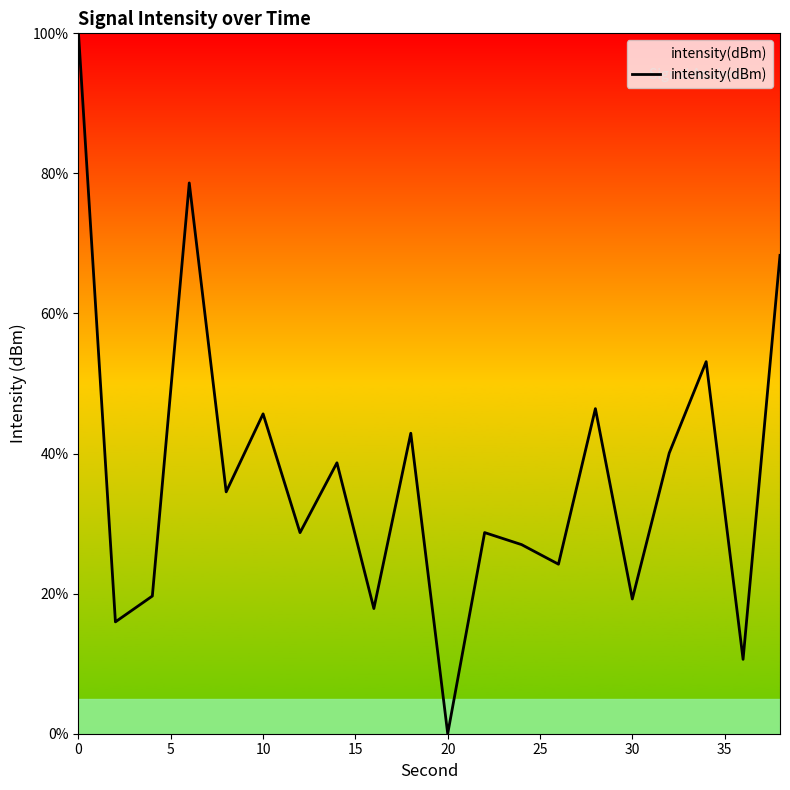

Reading left to right, extract all data points from this chart.

100.0	16.0	19.7	78.6	34.5	45.7	28.7	38.7	17.9	42.9	0.0	28.7	27.0	24.2	46.4	19.2	40.1	53.1	10.6	68.3